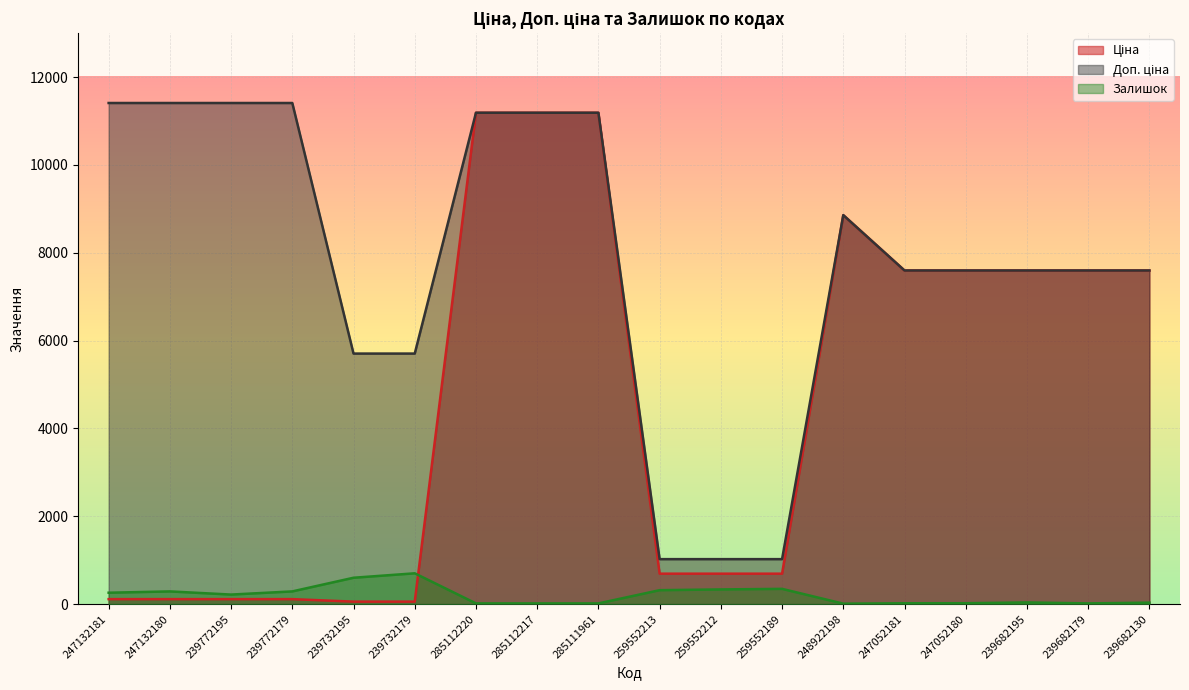

What is the difference between the second highest and minimum values in the Залишок series?

590.0